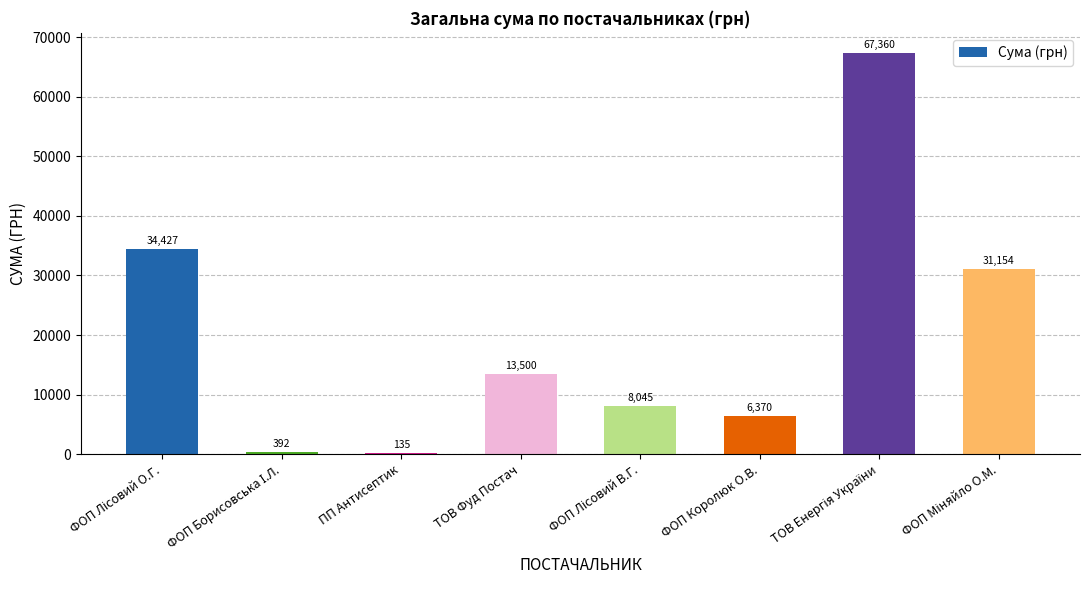

Read the value at ФОП Королюк О.В..

6369.8